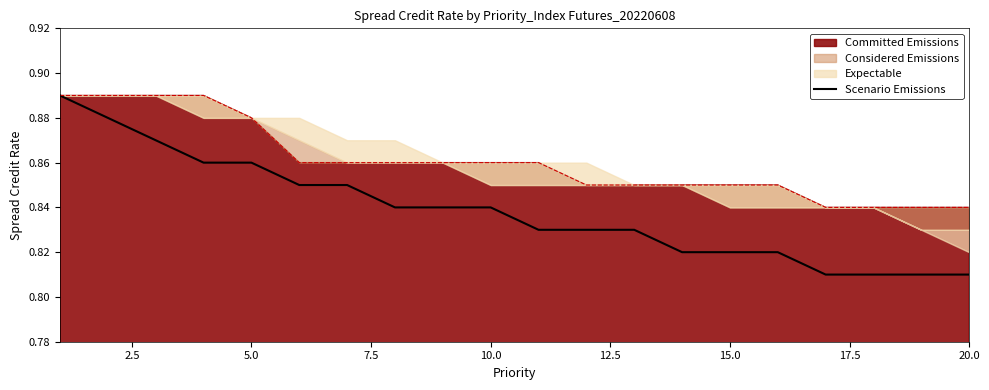

How many categories are shown in the chart?

20